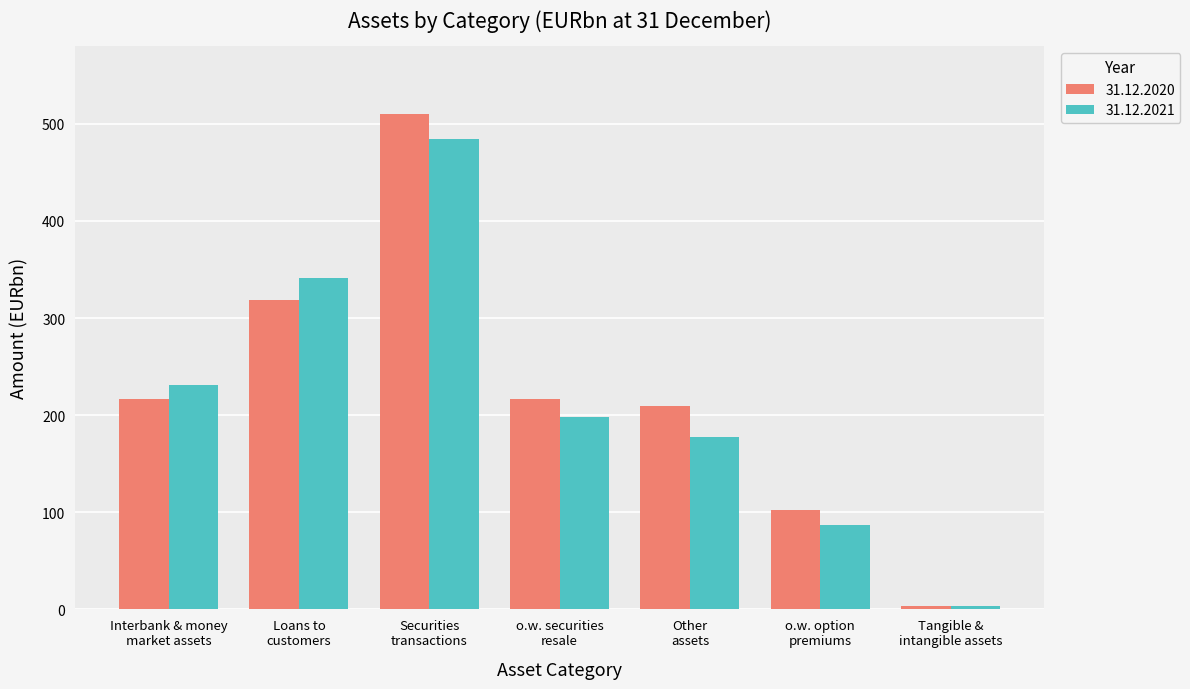

At which category is the sum across all series the highest?

Securities
transactions